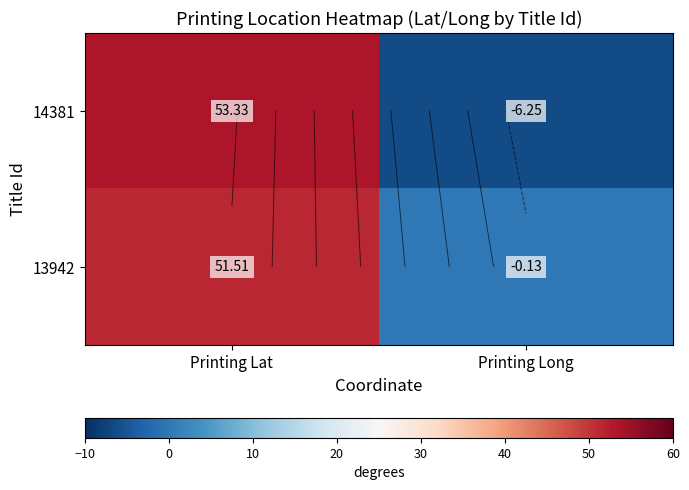

How many categories are shown in the chart?

2